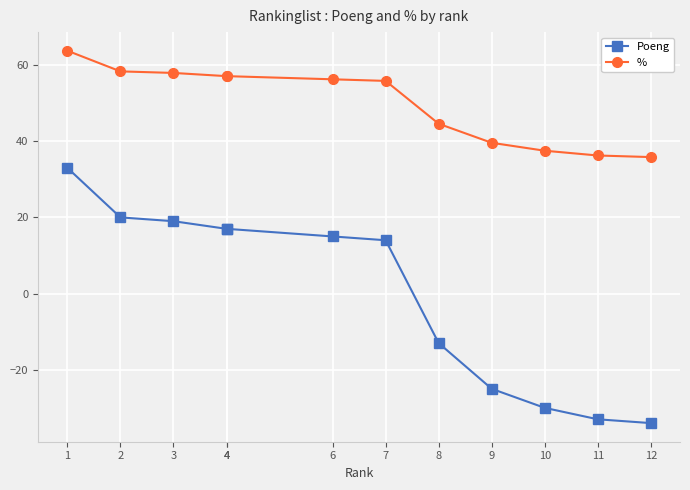

How many series are shown in this chart?

2